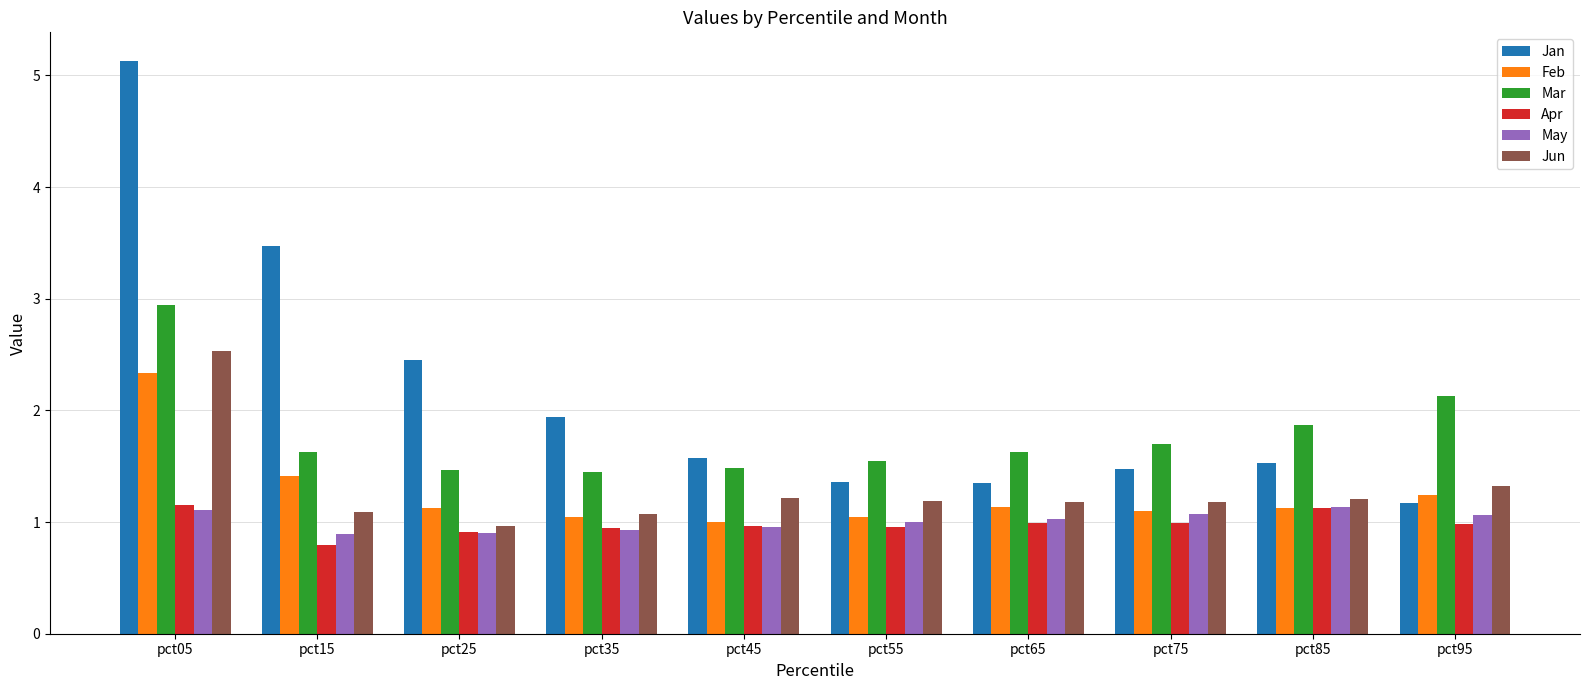

What is the value of the Mar bar at the 4th from the left?

1.5